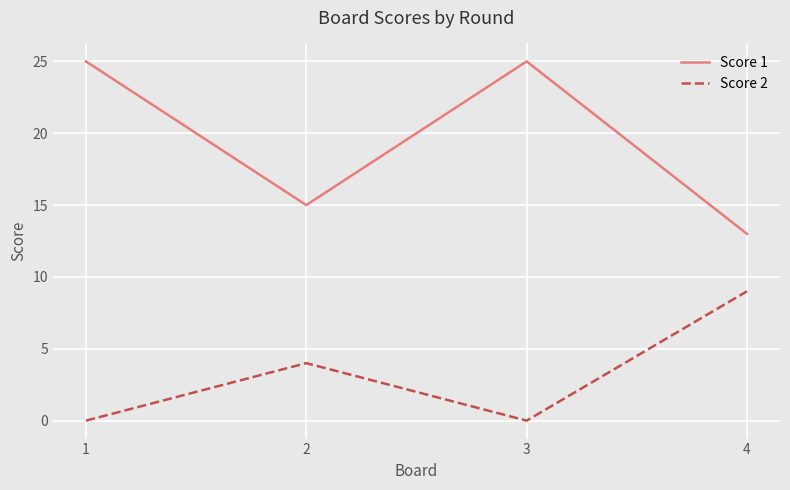

Which category has the lowest value in the Score 1 series?

4